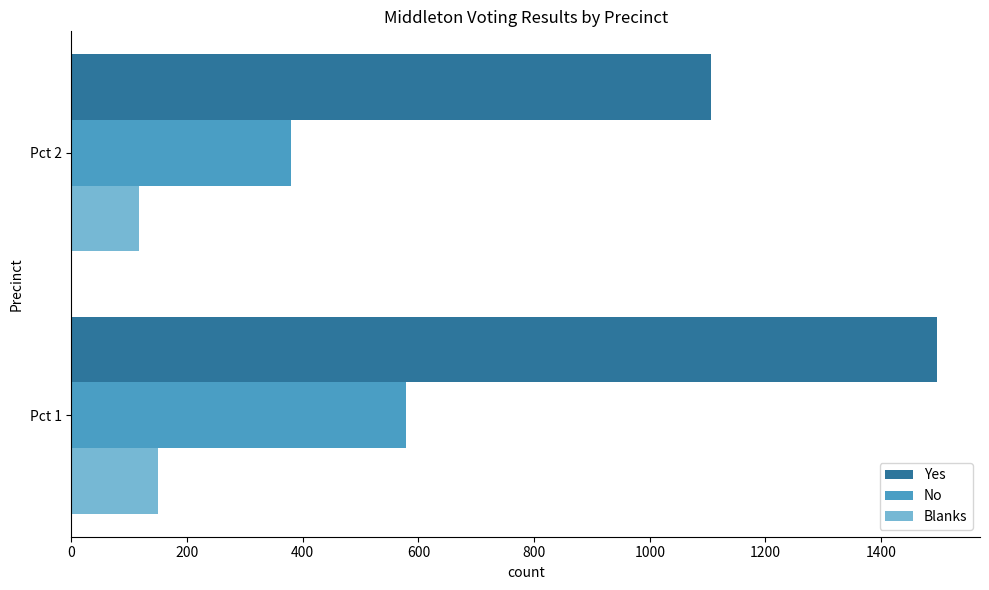

Which series has the largest total across all categories?

Yes